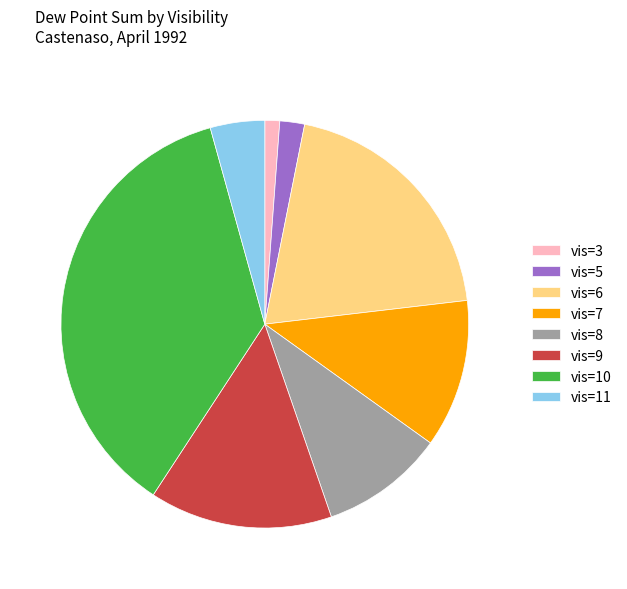

Do vis=10 and vis=3 together represent more than half of the pie?

No